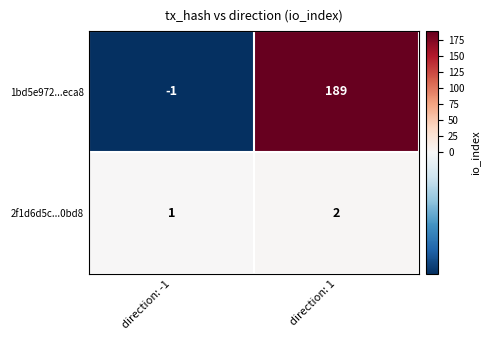

The 2f1d6d5c...0bd8 series shows 3 at direction: 1. True or false?

False